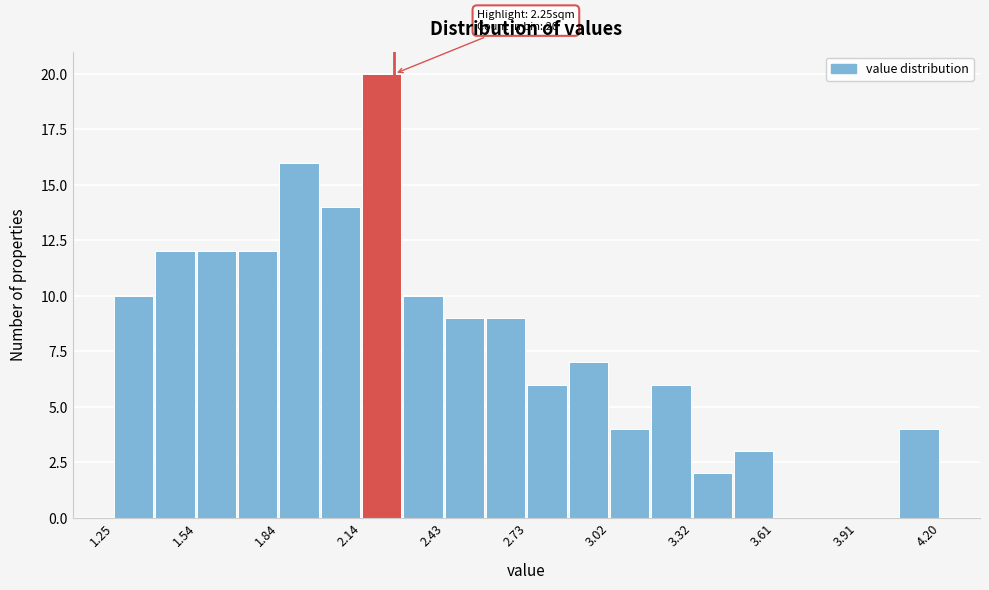

Around what value on the x-axis is the tallest bar? Give the approximate position of its centre, as read against the axis.

2.20